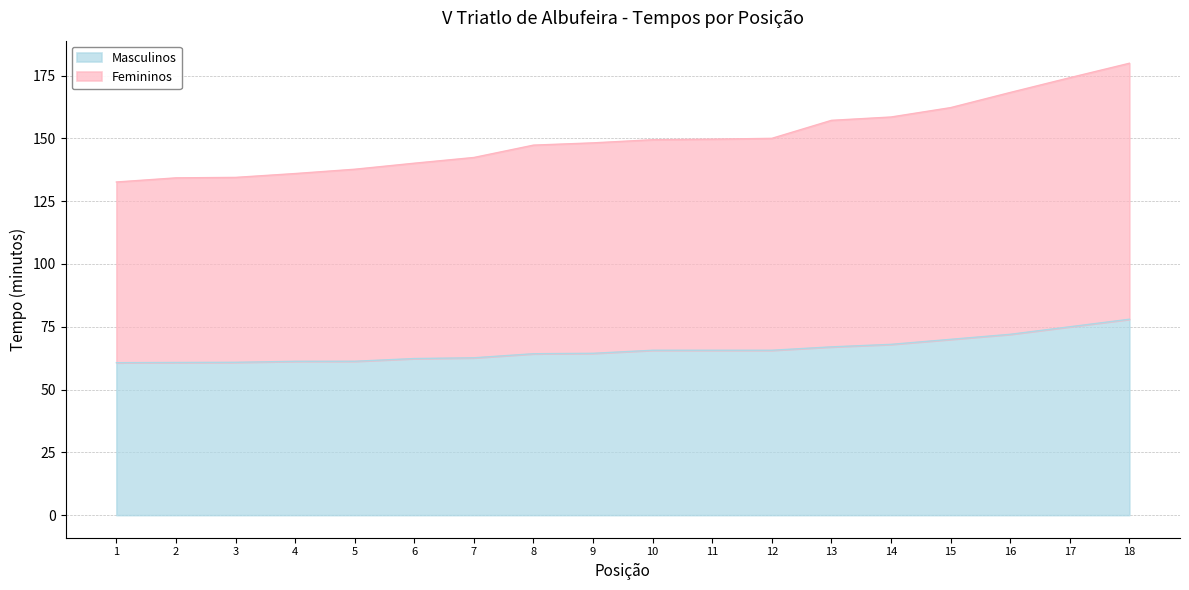

How many lines are shown in the chart?

2